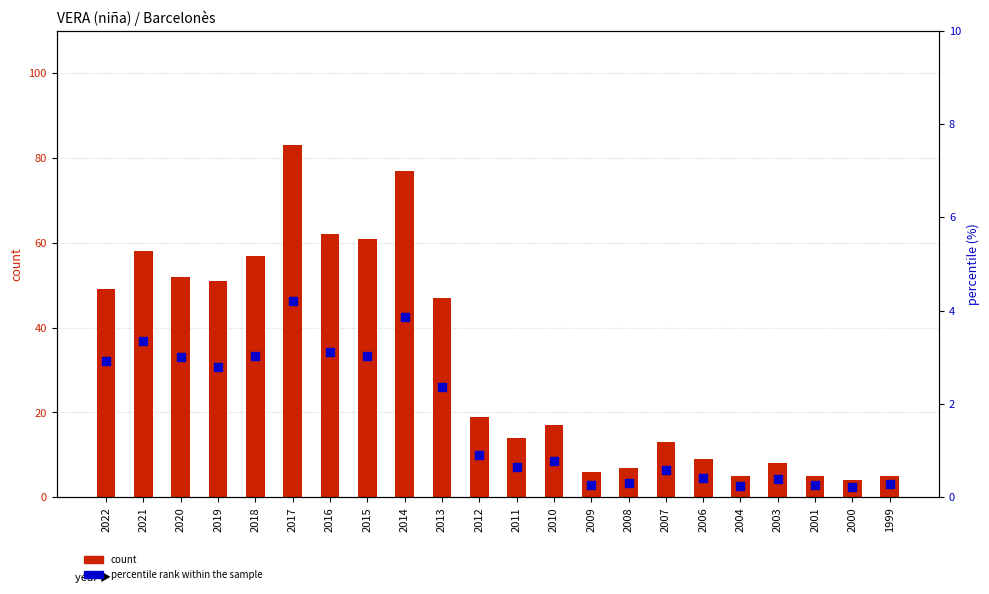

Which series reaches the minimum Y coordinate?

percentile rank within the sample